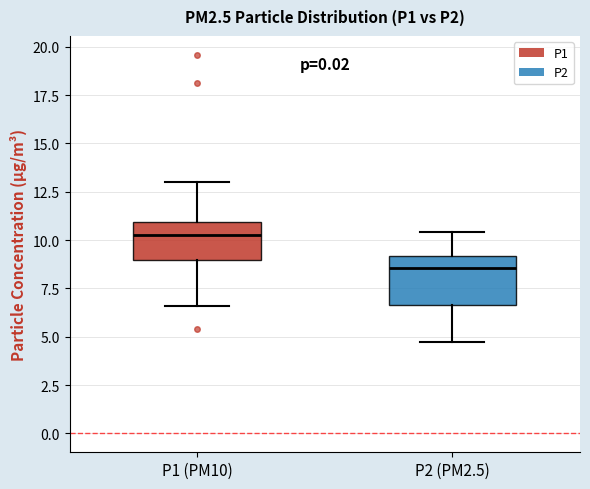

Which box has the highest median line?

P1 (PM10)